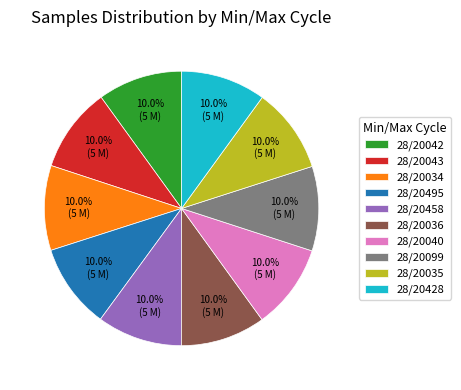

What is the ratio of the value at 28/20034 to the value at 28/20458?

1.0